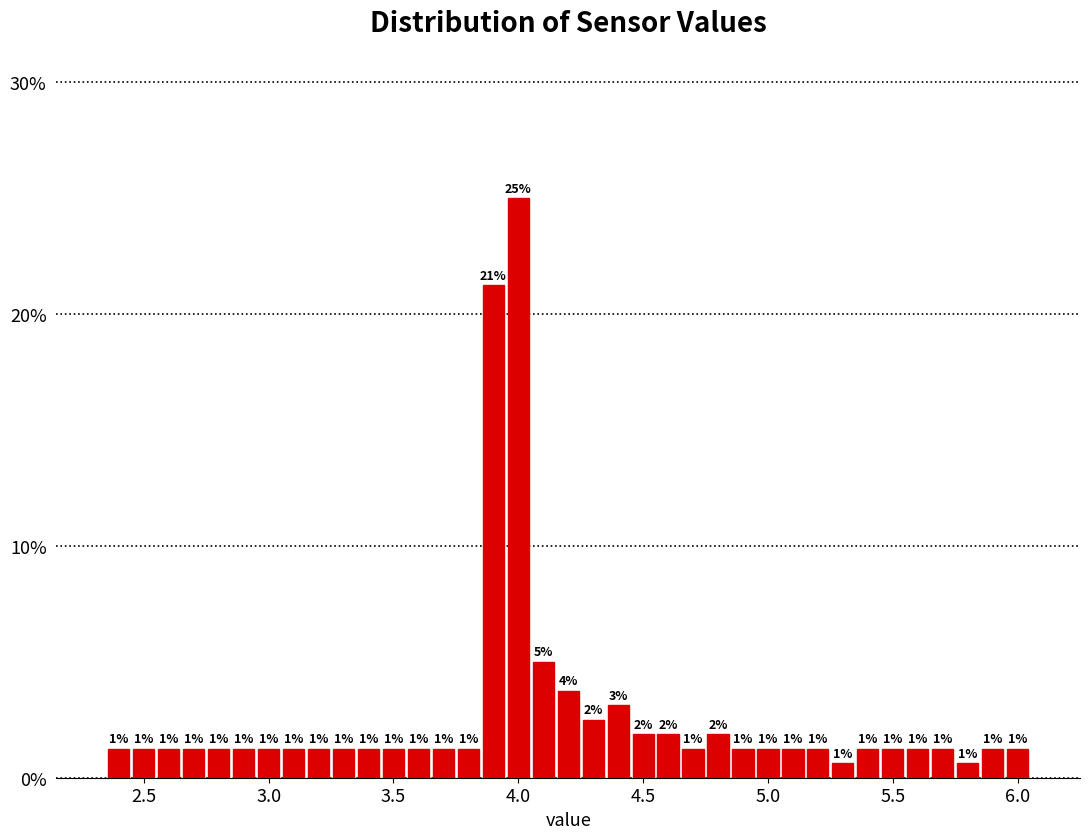

Around what value on the x-axis is the tallest bar? Give the approximate position of its centre, as read against the axis.

4.00